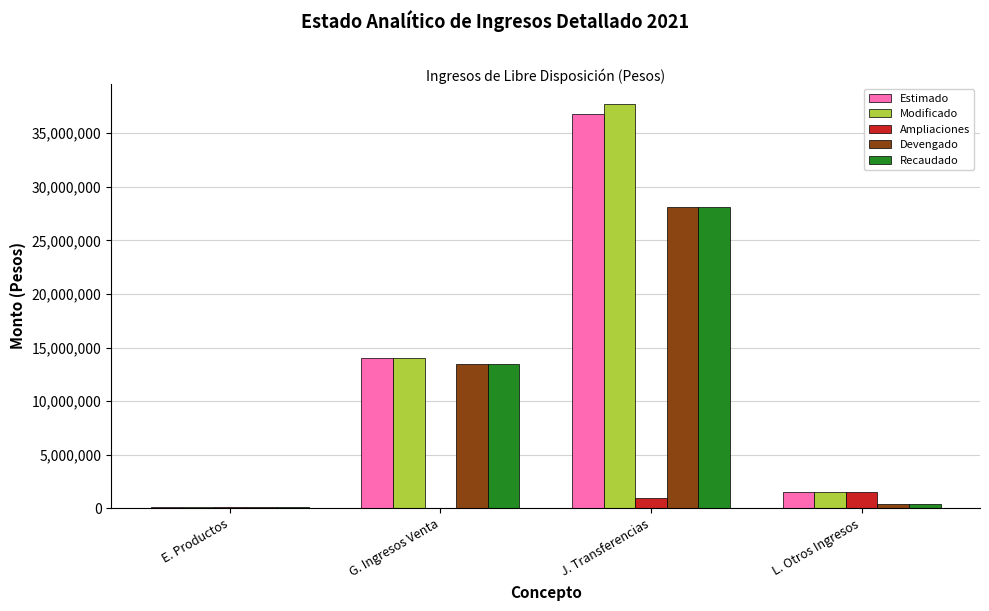

Is the value of Recaudado at J. Transferencias greater than the value of Estimado at G. Ingresos Venta?

Yes